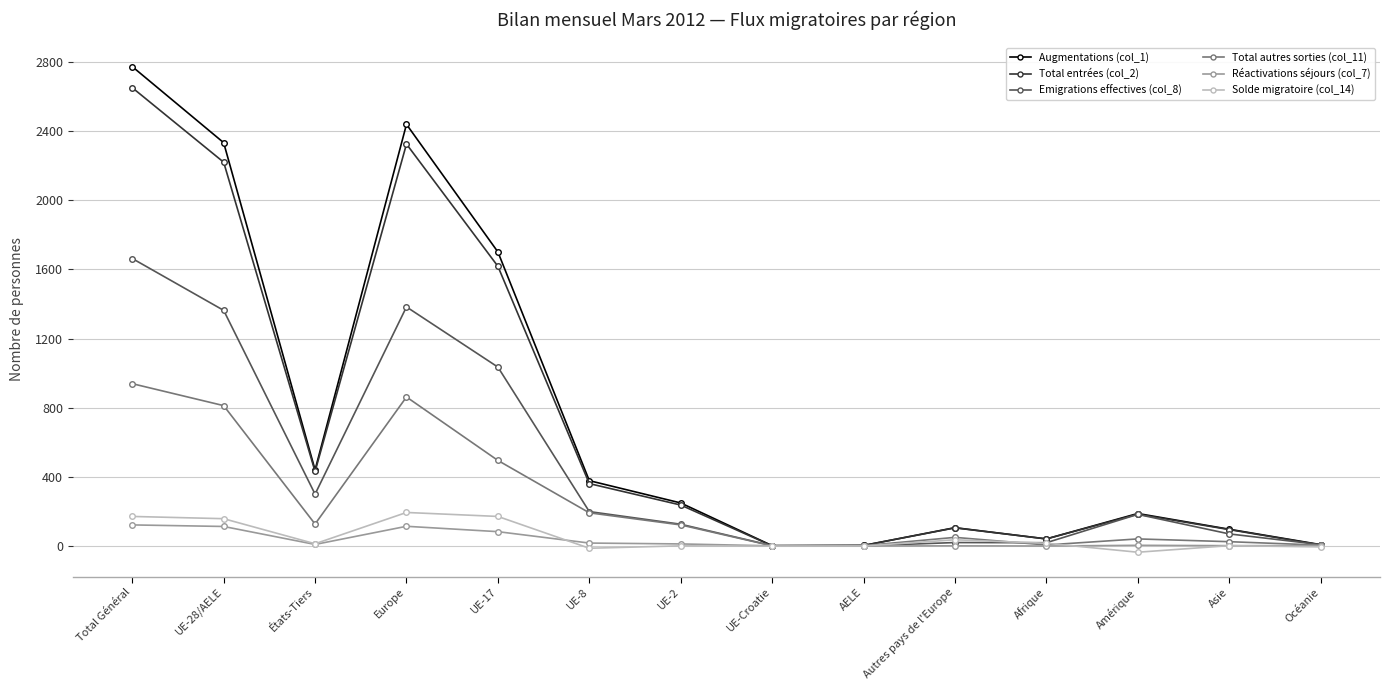

What is the label of the 13th point from the left?

Asie